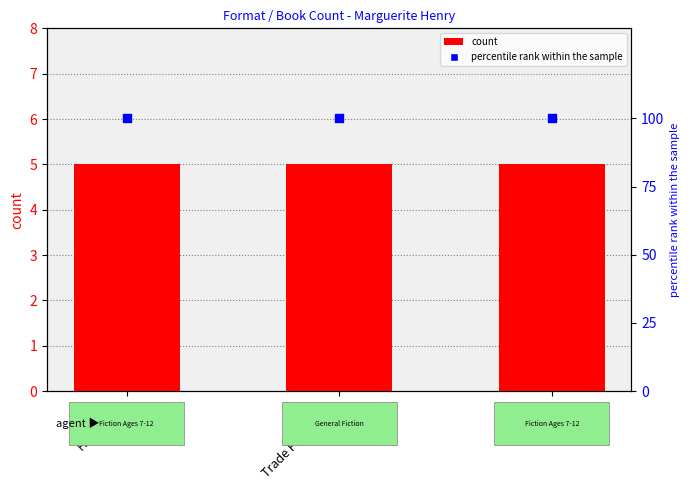

What are all the series names shown in the legend?

count, percentile rank within the sample